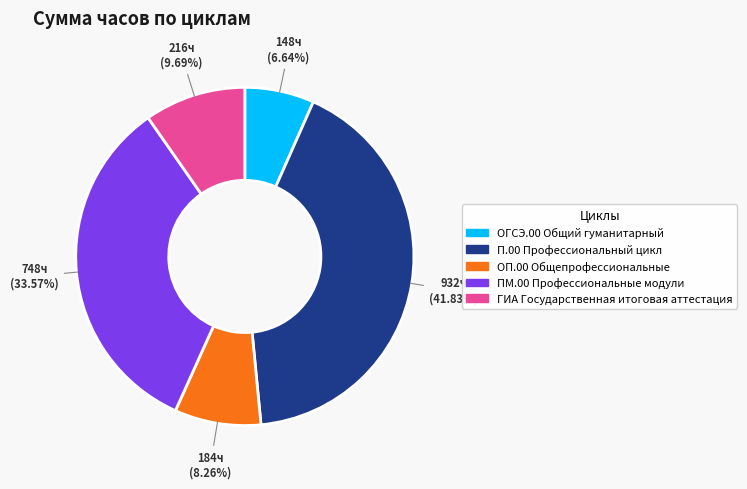

Does ГИА Государственная итоговая аттестация account for over 50% of the chart?

No